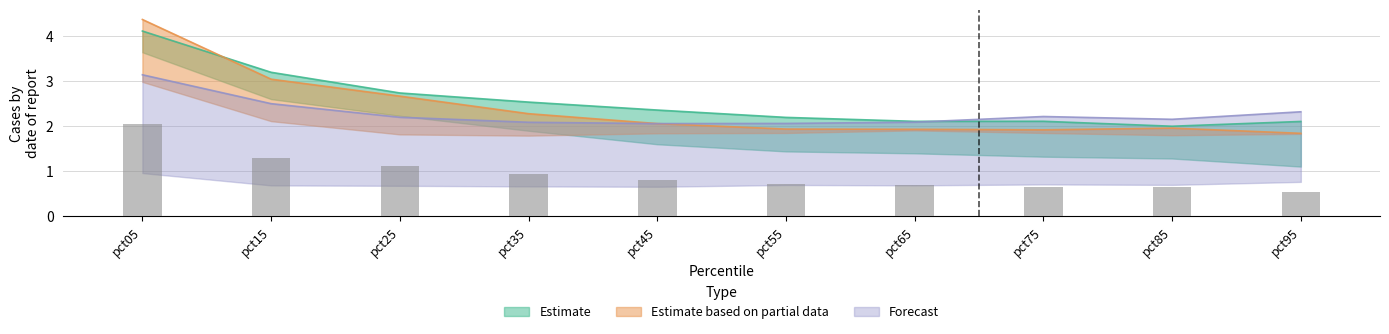

Read the Feb value at pct75.

2.1